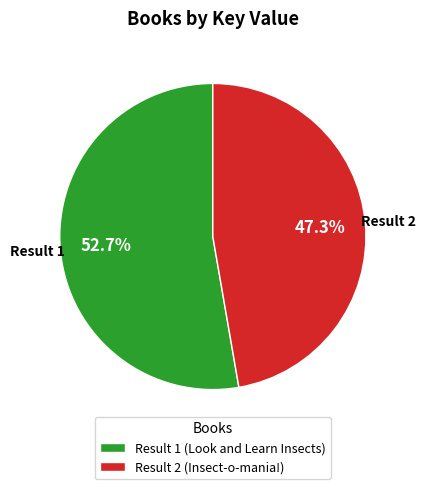

Approximately how many times larger is the value at Result 2 (Insect-o-mania!) compared to Result 1 (Look and Learn Insects)?

0.9